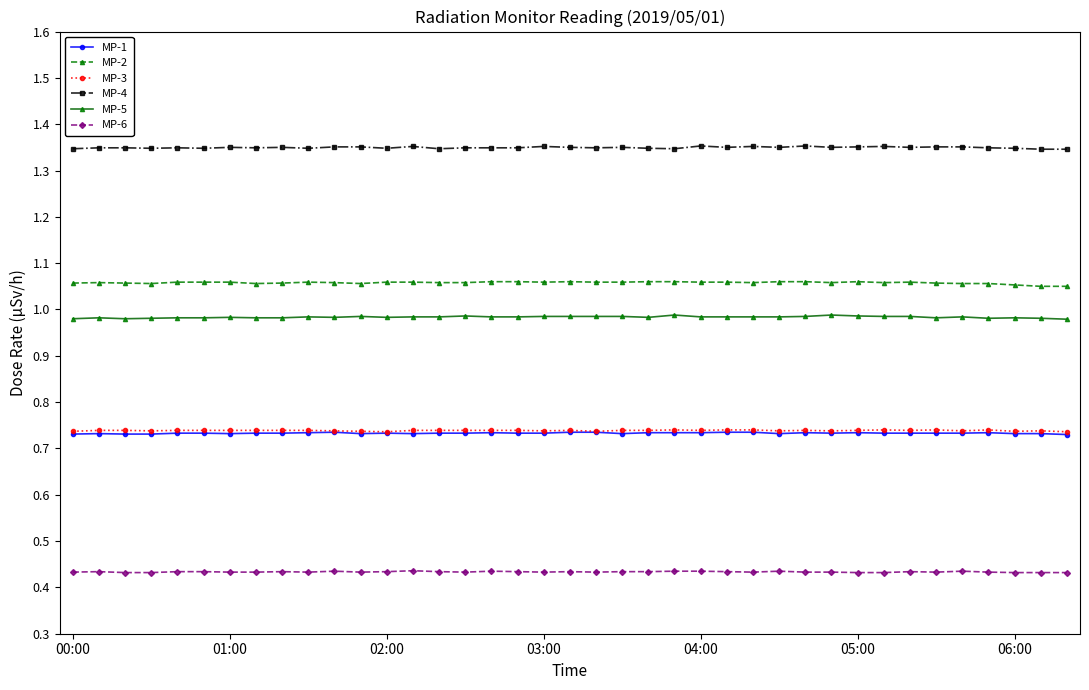

Count the number of data series in this chart.

6